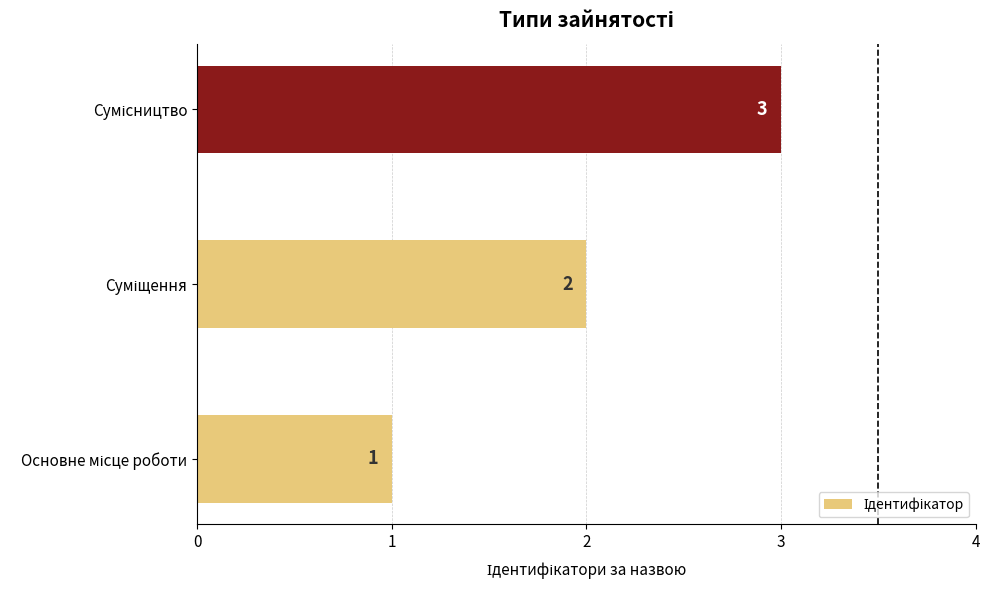

What is the smallest value displayed?

1